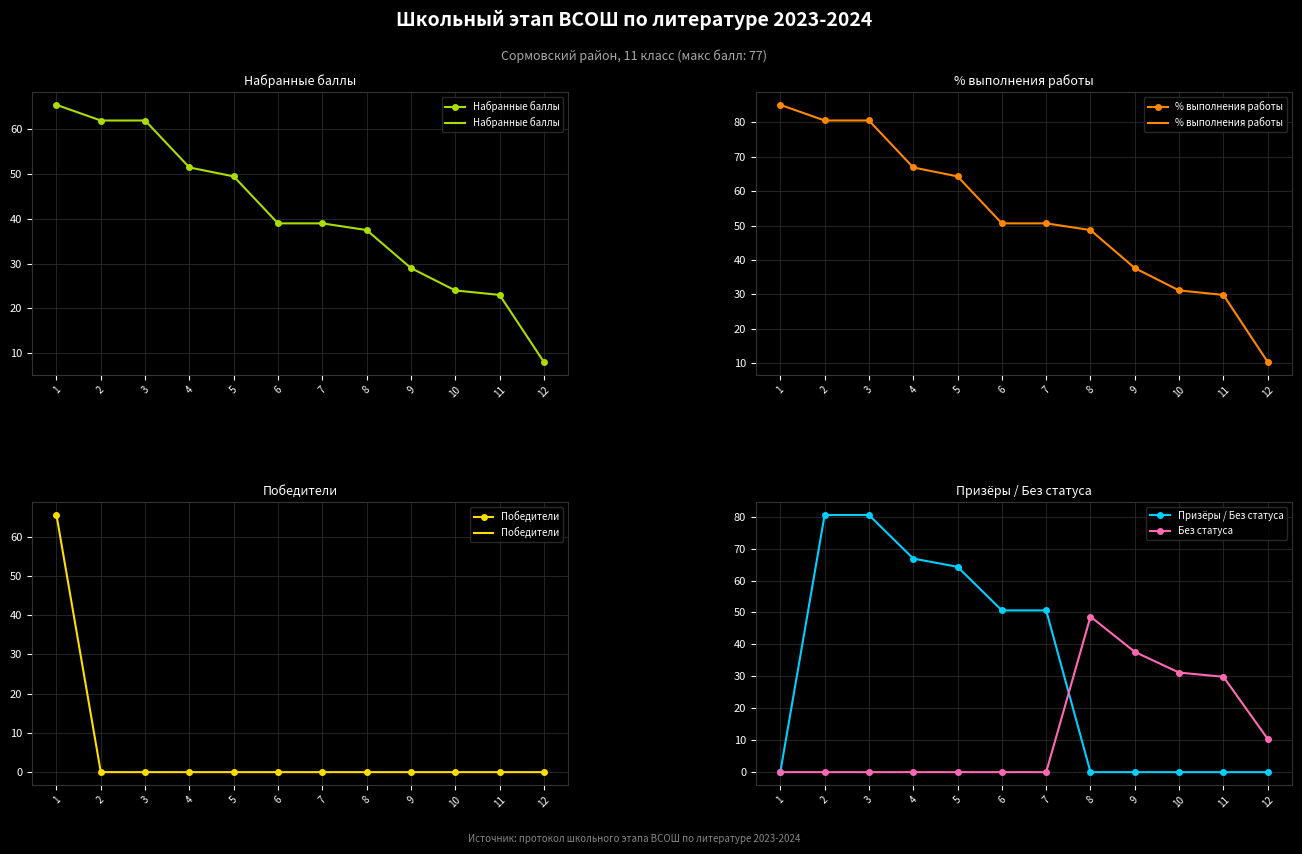

True or false: Набранные баллы and Победители intersect in this chart.

False